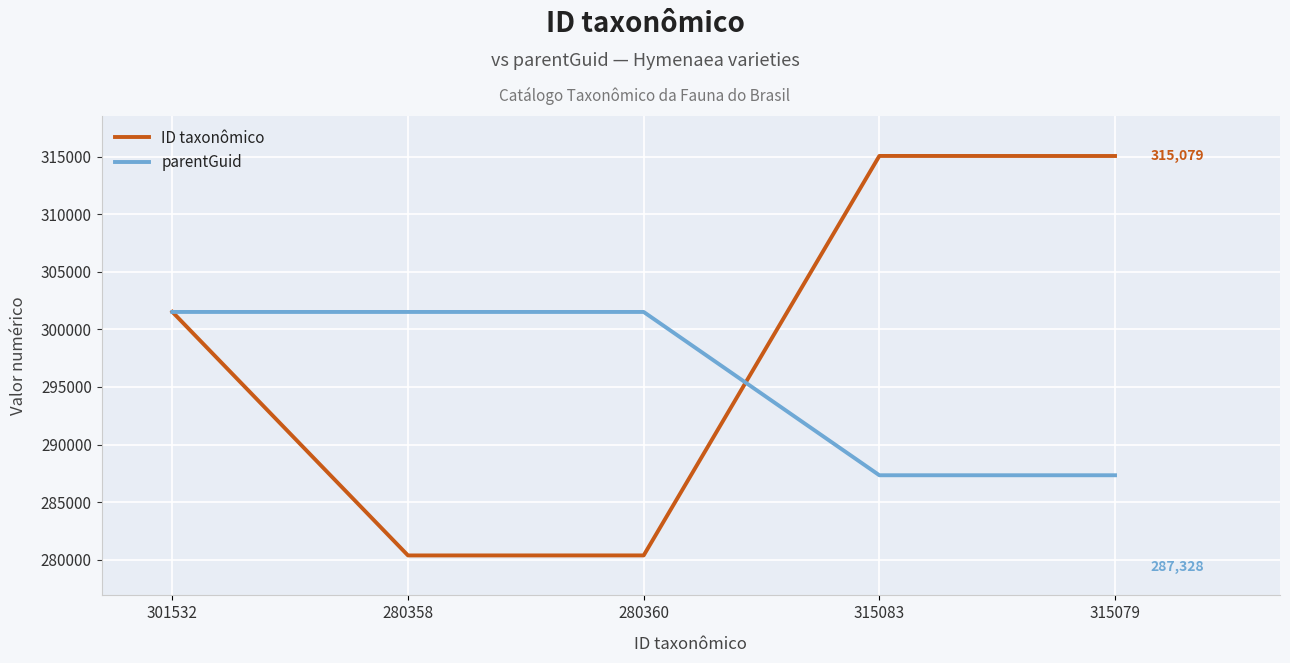

Is it true that parentGuid equals 301523 at 280358?

True